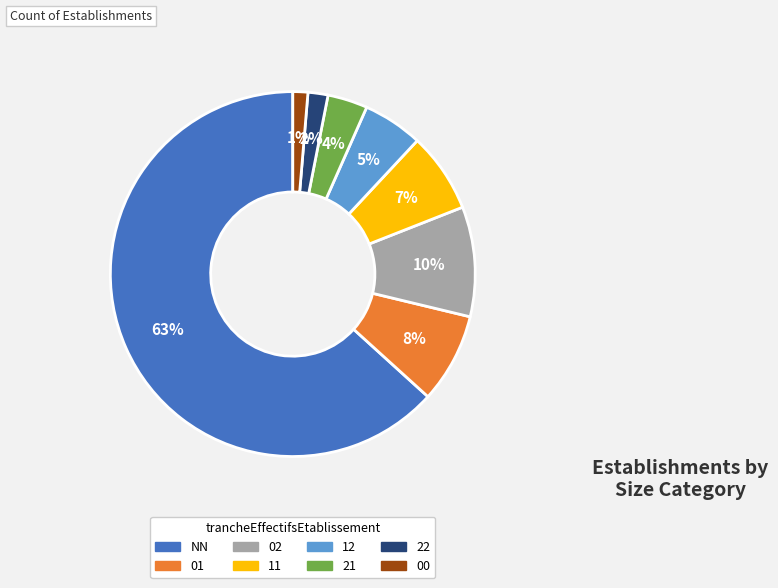

Does any single category account for the majority?

Yes